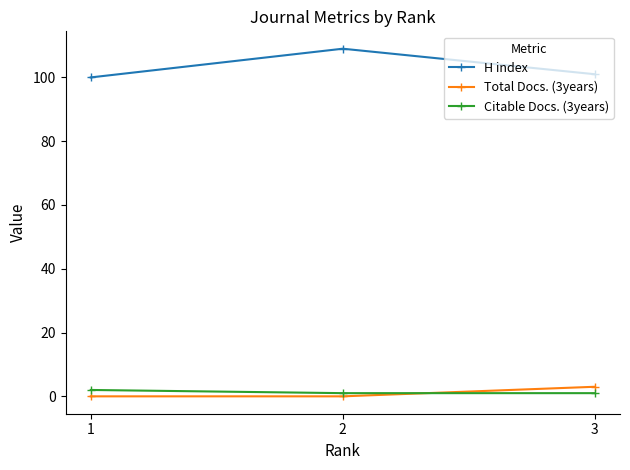

Which series has the widest spread of values?

H index